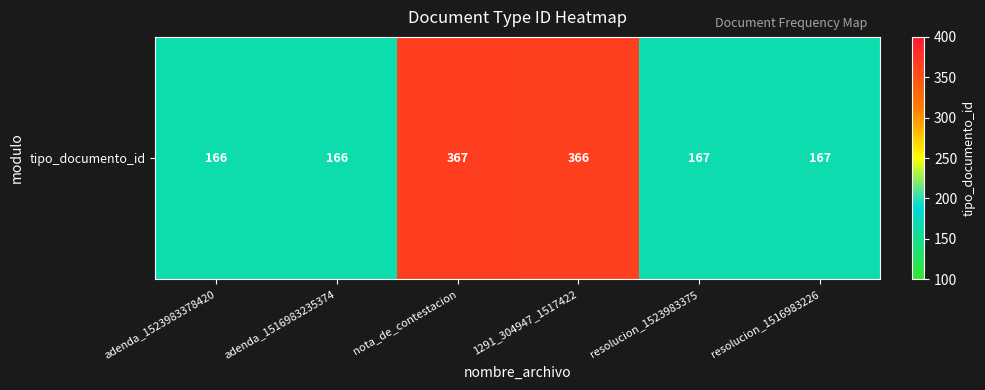

What is the greatest value displayed?

367